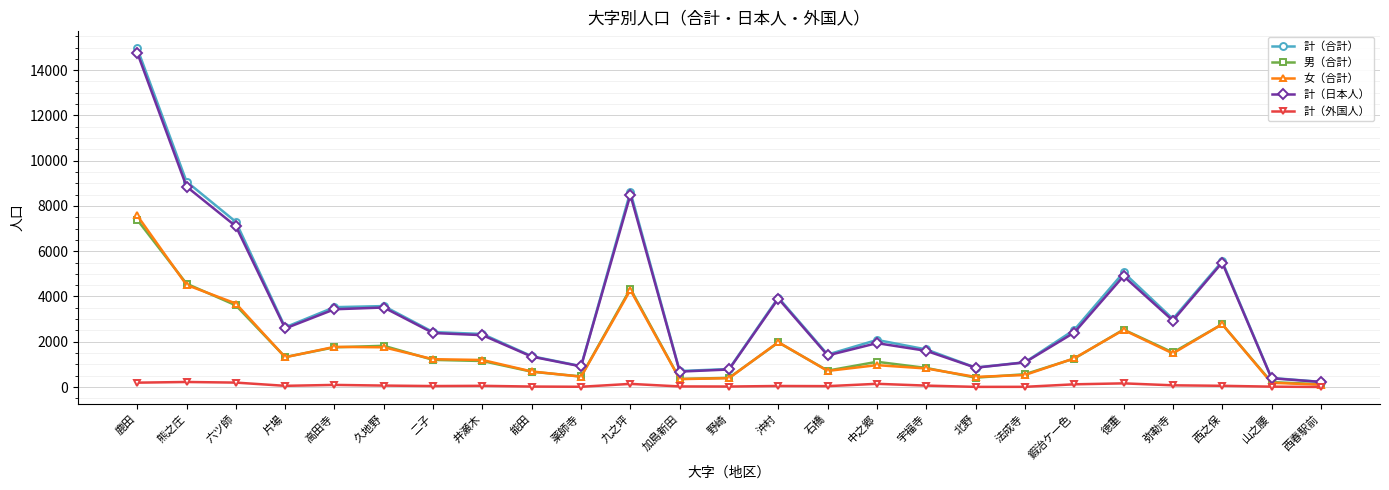

What is the maximum value shown in the chart?

14968